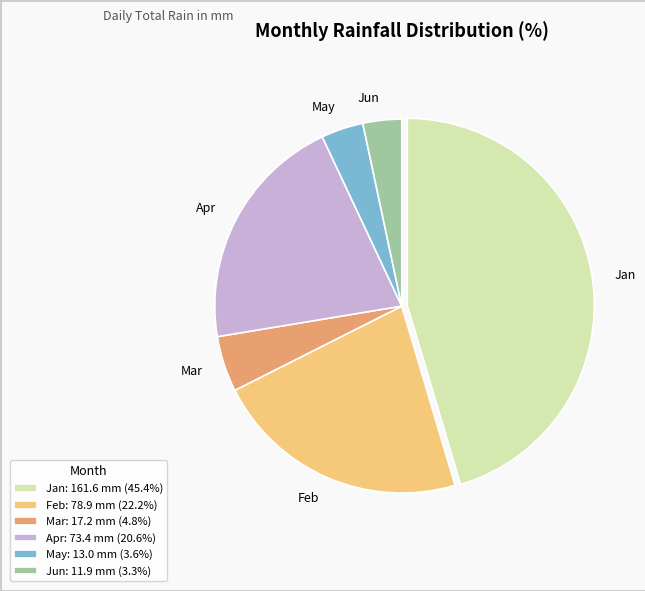

What is the ratio of the value at Feb to the value at Jun?

6.6